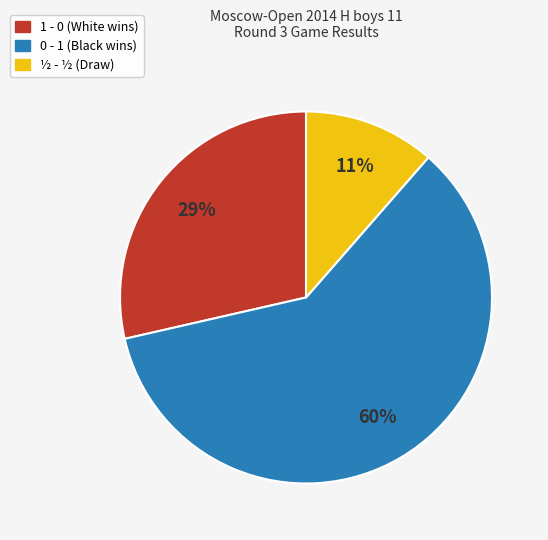

How many slices are in this pie chart?

3